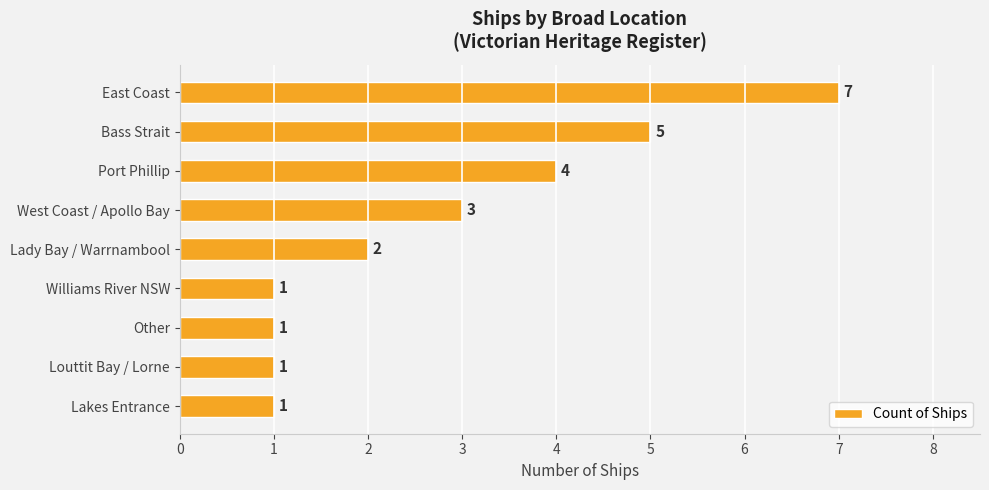

The chart shows a value of 3 at West Coast / Apollo Bay. True or false?

True